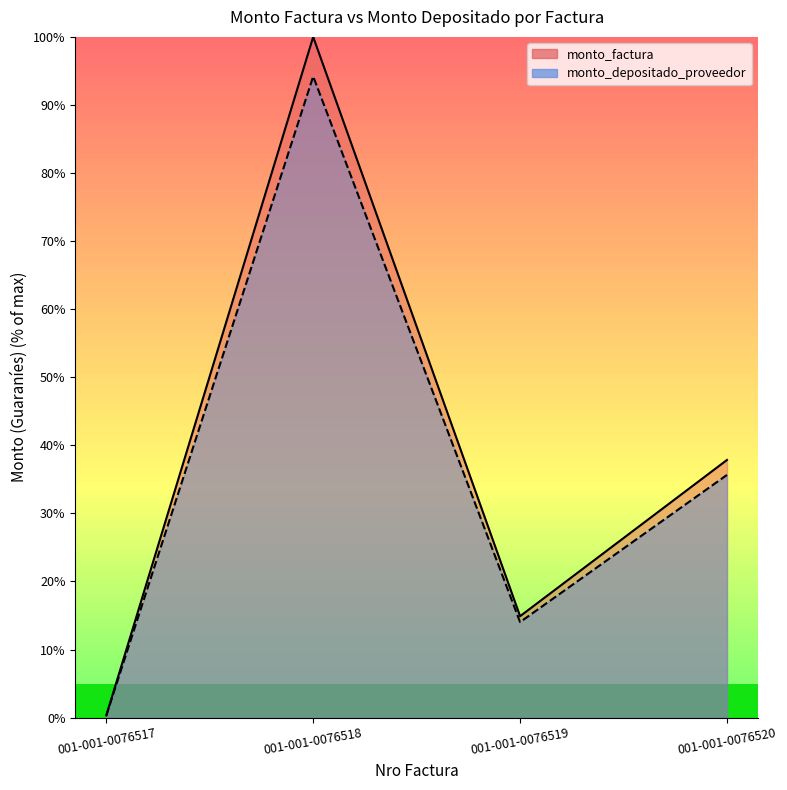

What is the spread (max minus min) of values at 001-001-0076520?

2.2